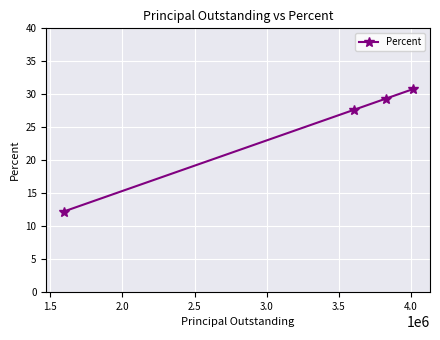

What is the greatest value displayed?

30.8